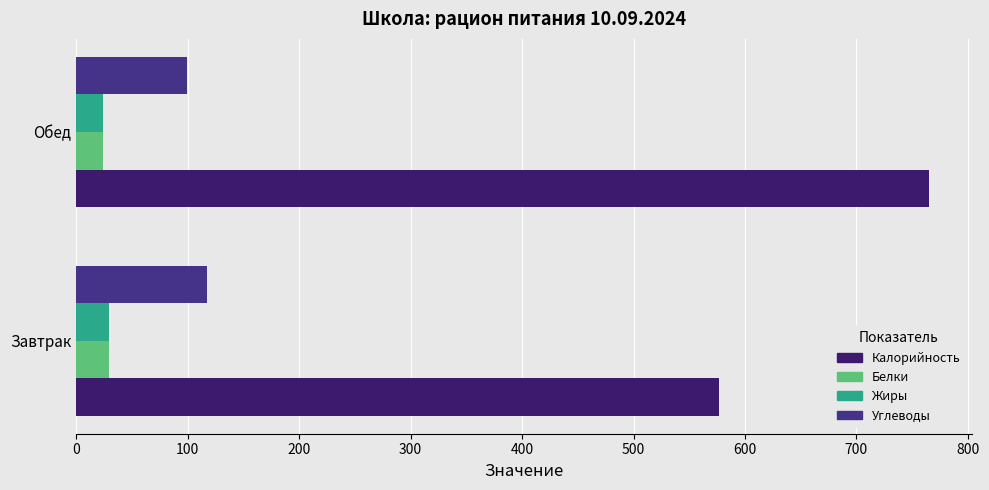

How many series are shown in this chart?

4